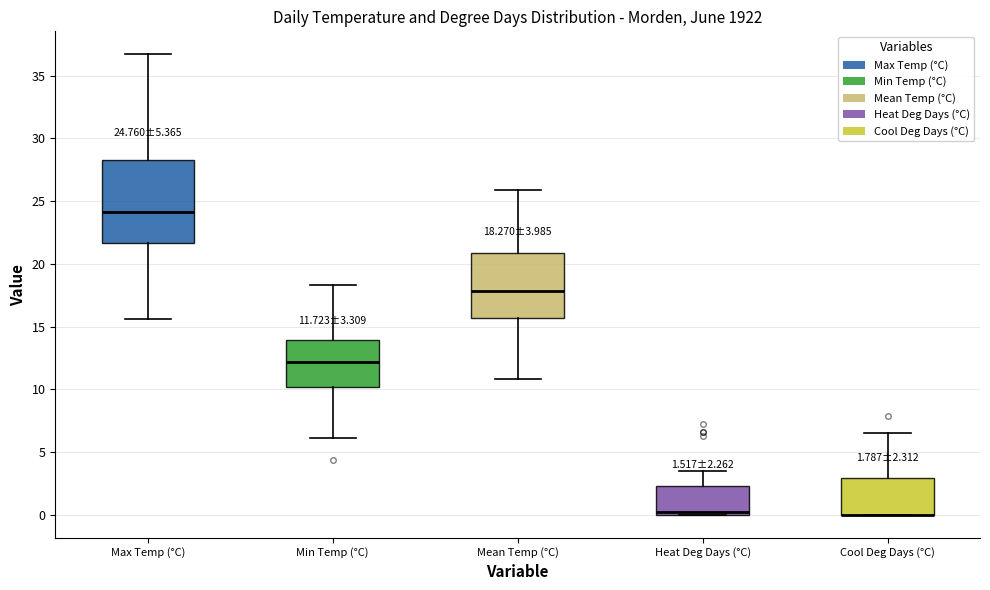

Which box is the tallest, from its lower edge to its upper edge?

Max Temp (°C)